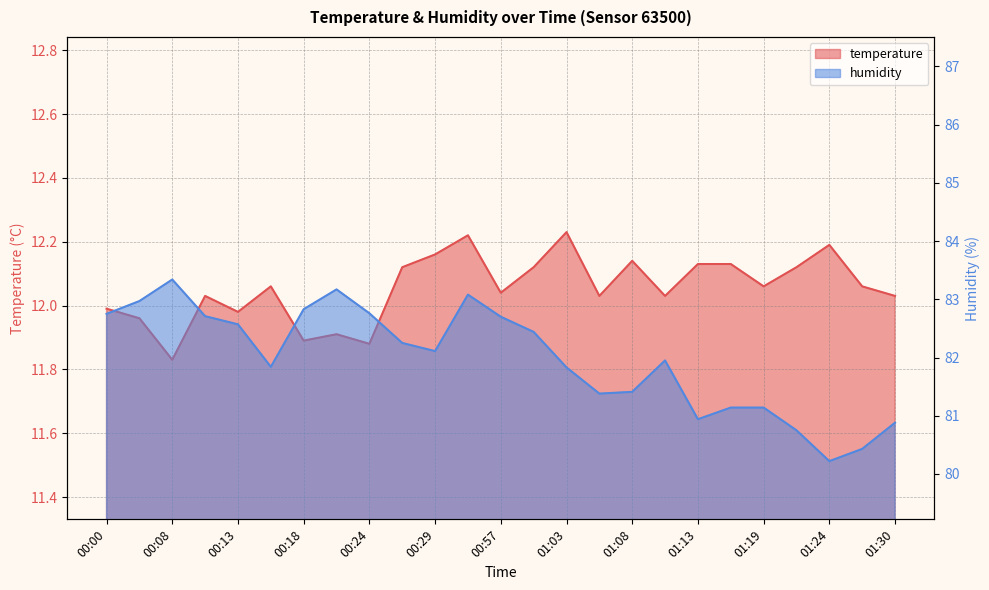

Which series changed the most between 00:26 and 01:16?

humidity